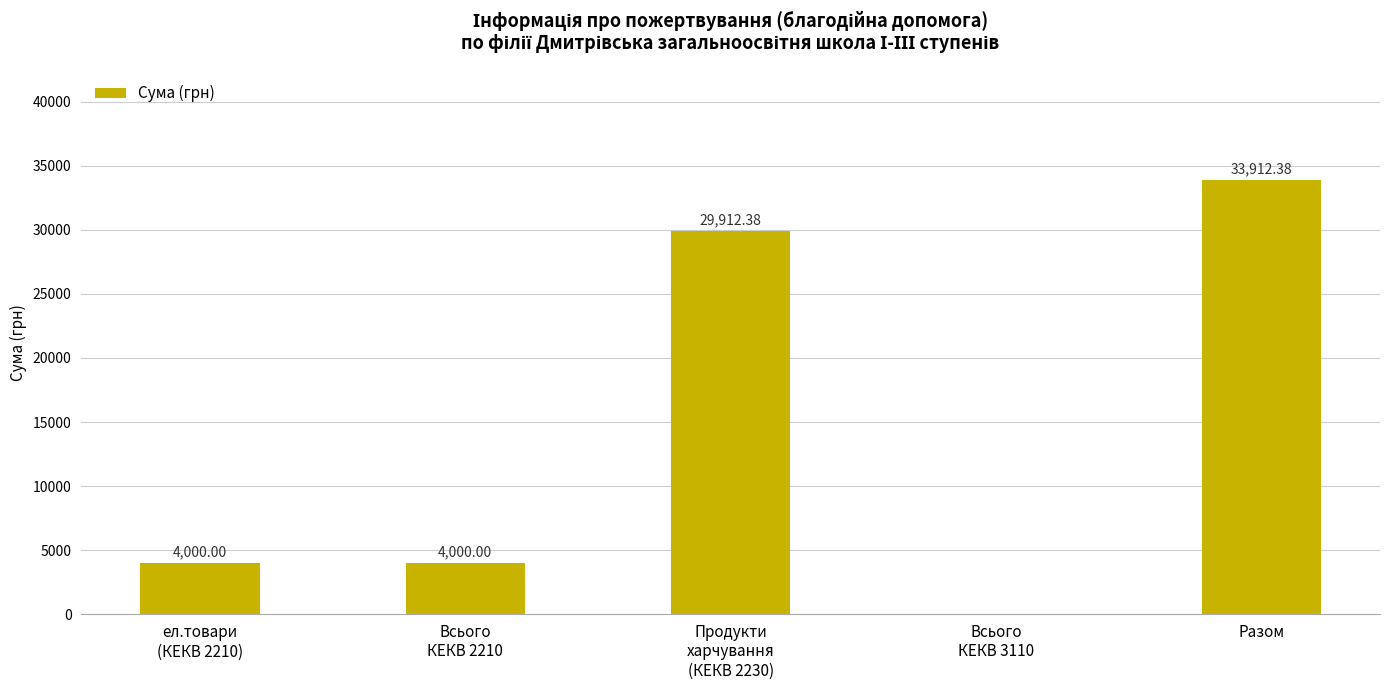

Which has a higher value, Всього
КЕКВ 2210 or Разом?

Разом